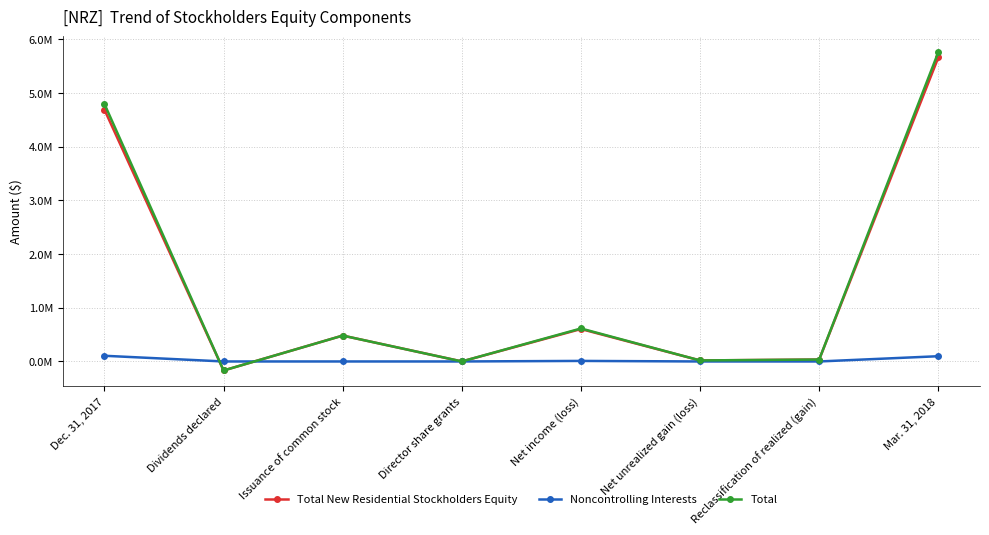

At which label is Noncontrolling Interests closest to 52978?

Net income (loss)